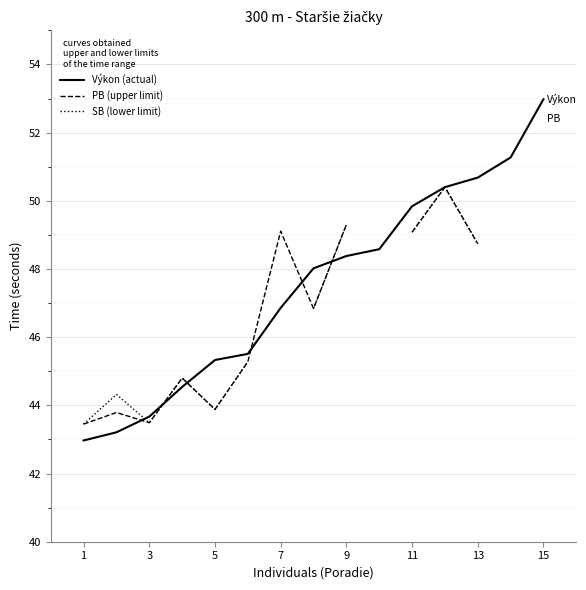

How many interior local valleys does the PB (upper limit) series have?

3